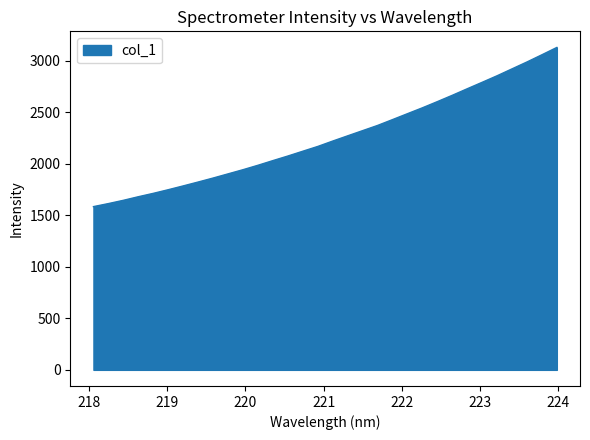

What is the difference between the maximum and minimum values?

1545.6